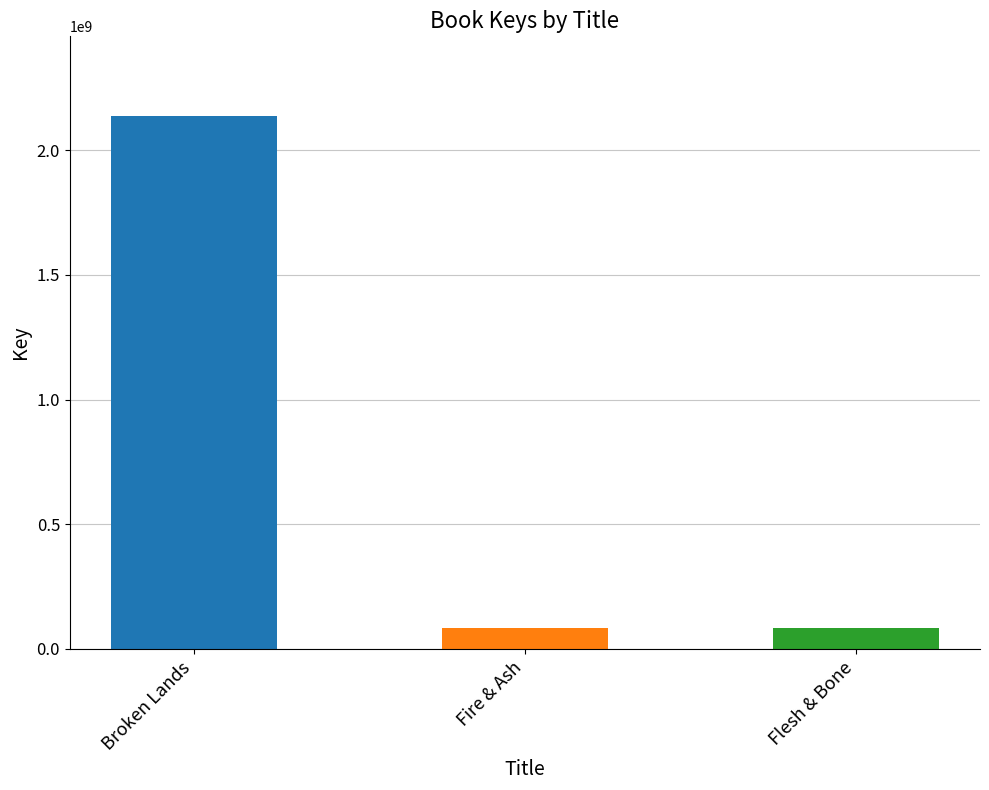

The value at Fire & Ash is 84257791. True or false?

True